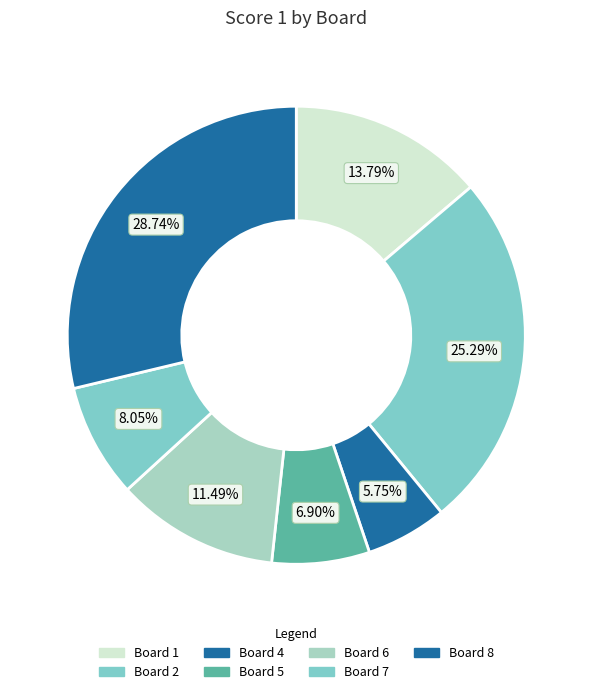

Which slice is the largest?

Board 8